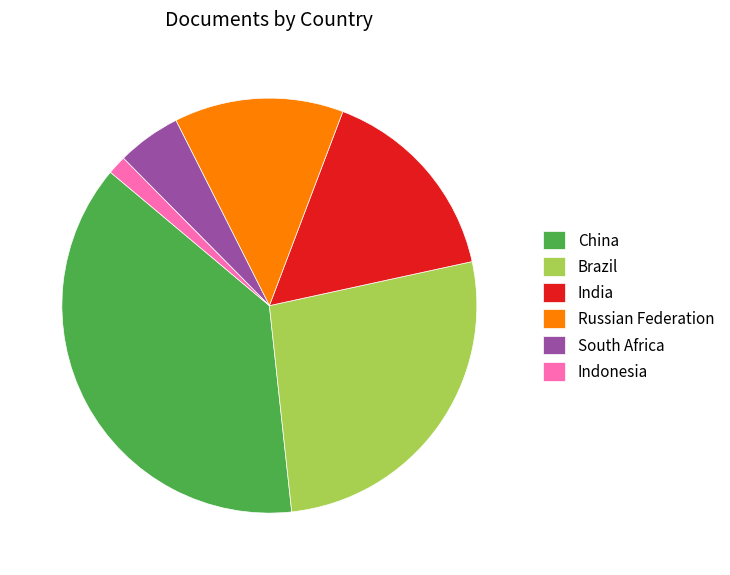

Does India represent more than half of the total?

No